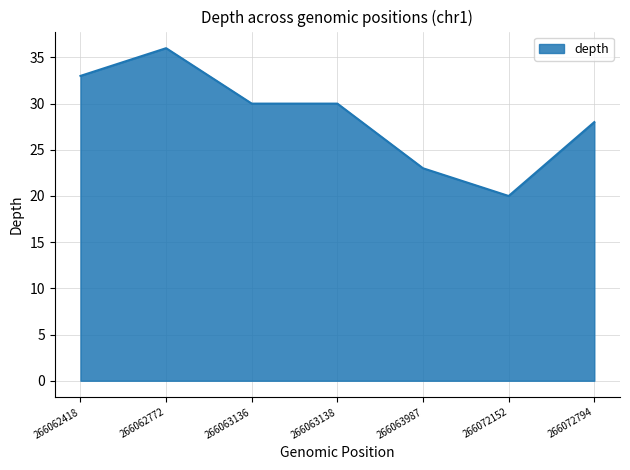

What is the difference between the values at 266063987 and 266063136?

7